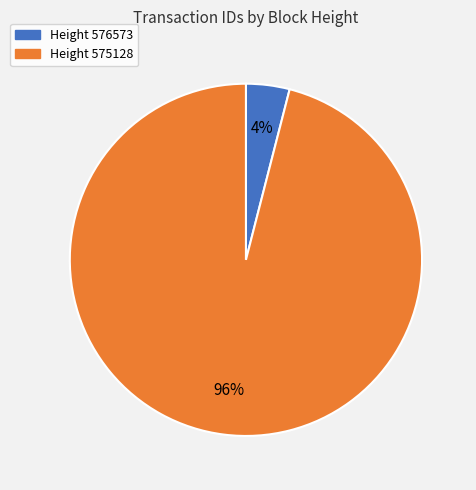

Does any single category account for the majority?

Yes